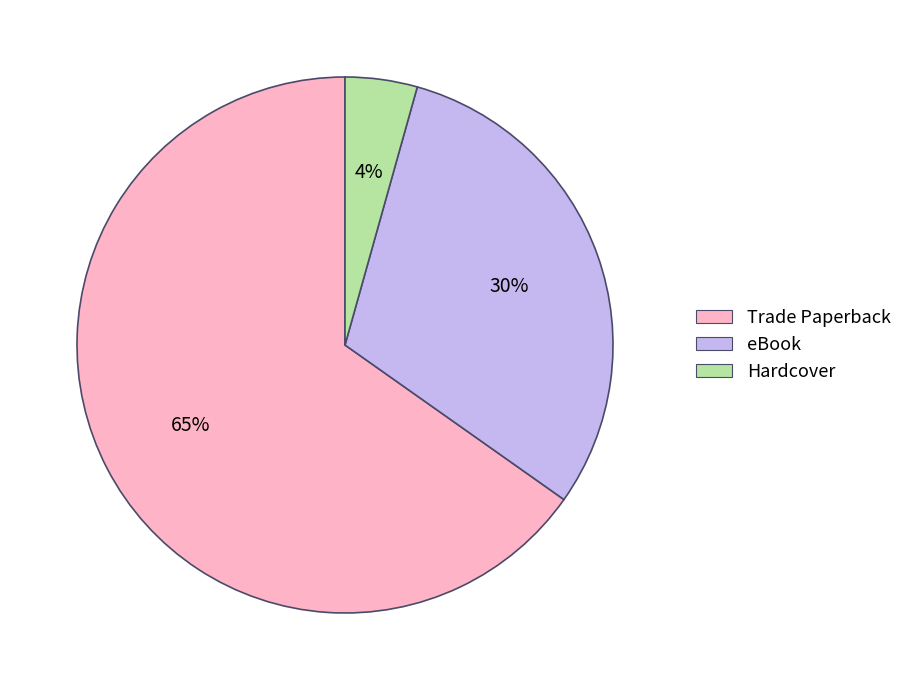

What percentage is the Hardcover slice, to the nearest percent?

4%